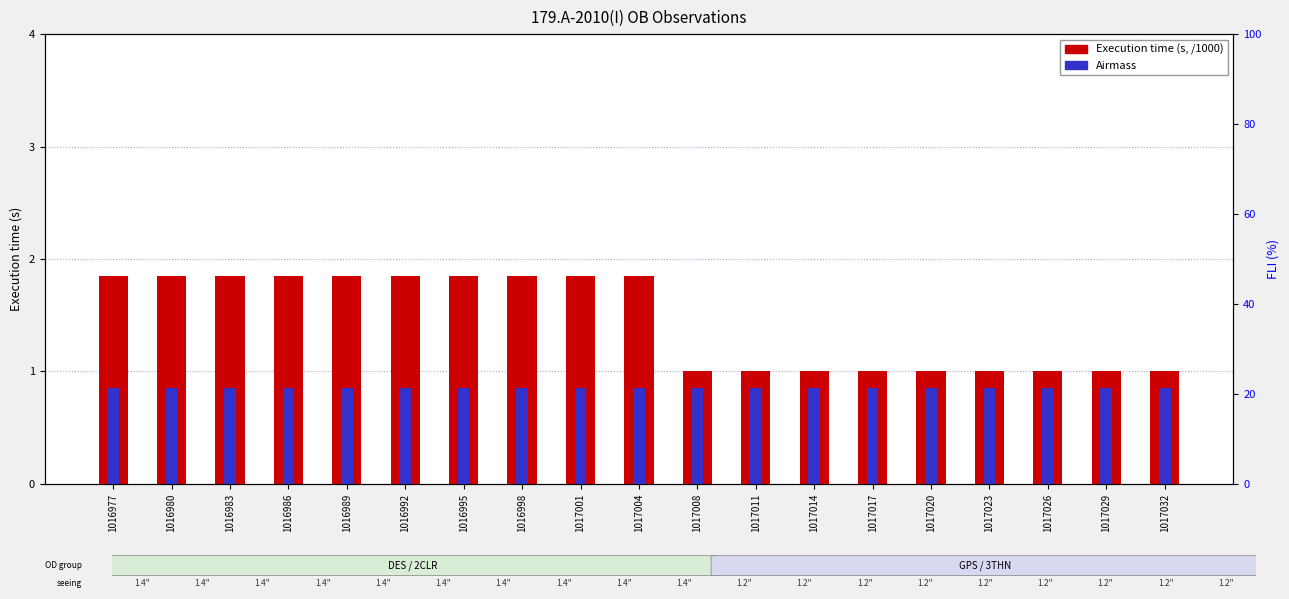

Is it true that Airmass equals 0.8 at 1016992?

True